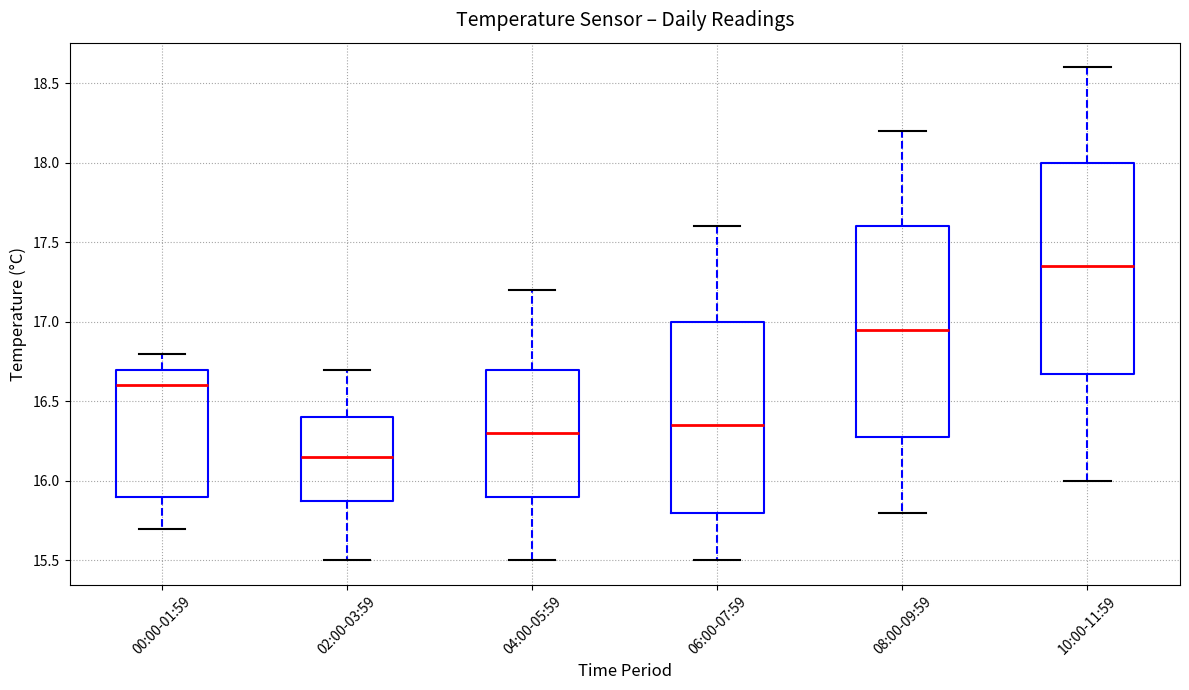

Reading left to right, read every box against the y-axis: the position of its median line, the range the box covers, and the ends of its whiskers. The values are not printed on the chart, so give them approximately, as read against the axis.

00:00-01:59: median 16.60, box 15.90 to 16.70, whiskers 15.70 to 16.80
02:00-03:59: median 16.15, box 15.90 to 16.40, whiskers 15.50 to 16.70
04:00-05:59: median 16.30, box 15.90 to 16.70, whiskers 15.50 to 17.20
06:00-07:59: median 16.35, box 15.80 to 17.00, whiskers 15.50 to 17.60
08:00-09:59: median 16.95, box 16.30 to 17.60, whiskers 15.80 to 18.20
10:00-11:59: median 17.35, box 16.70 to 18.00, whiskers 16.00 to 18.60